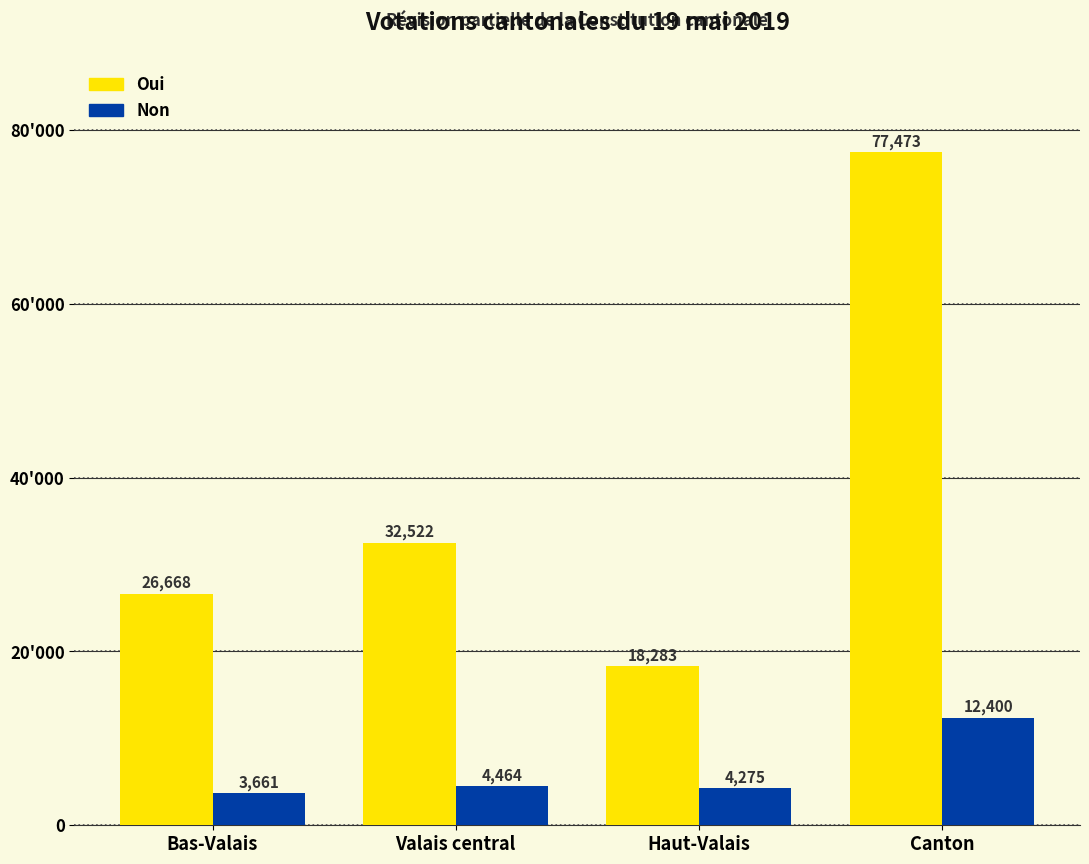

What is the sum of the Oui values at Bas-Valais and Valais central?

59190